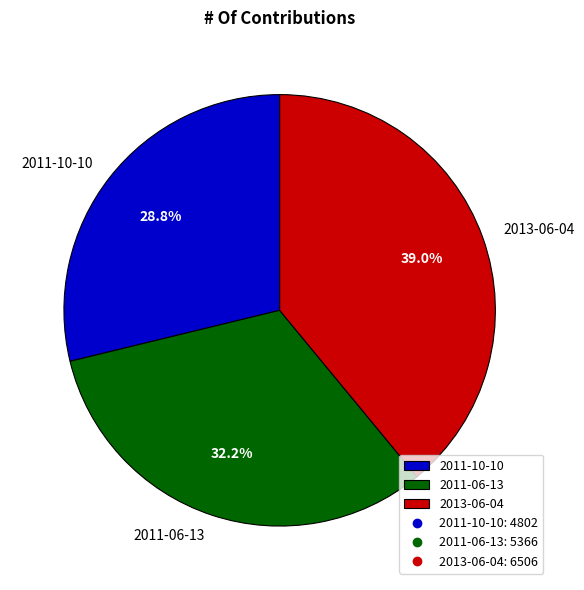

Which slice is the largest?

2013-06-04